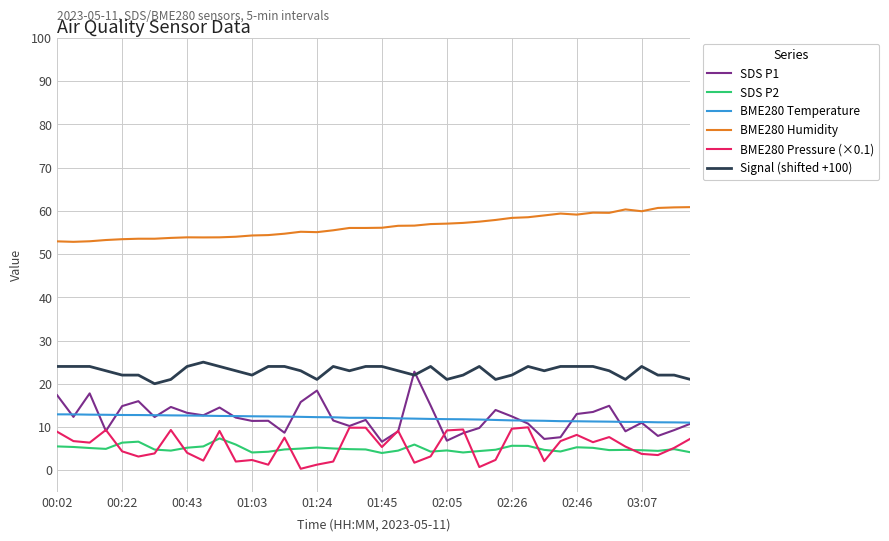

Which series has the largest range (max minus min)?

SDS P1